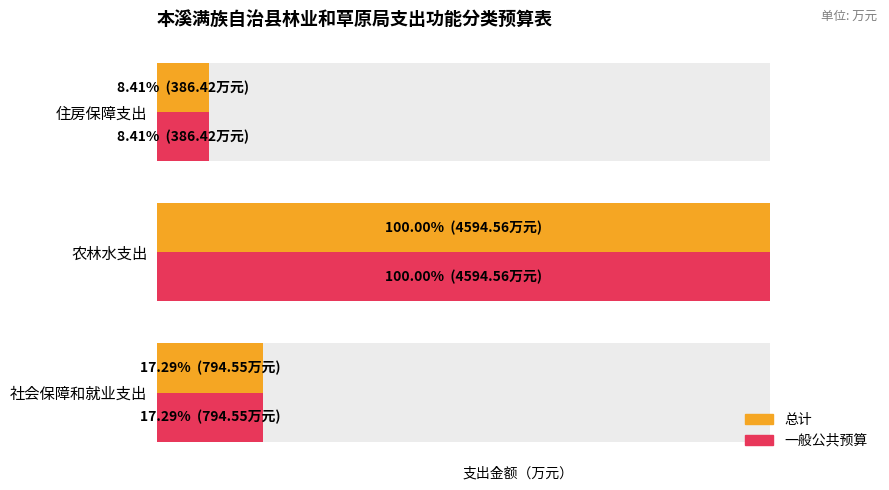

What is the sum of the 总计 values at 住房保障支出 and 农林水支出?

4981.0